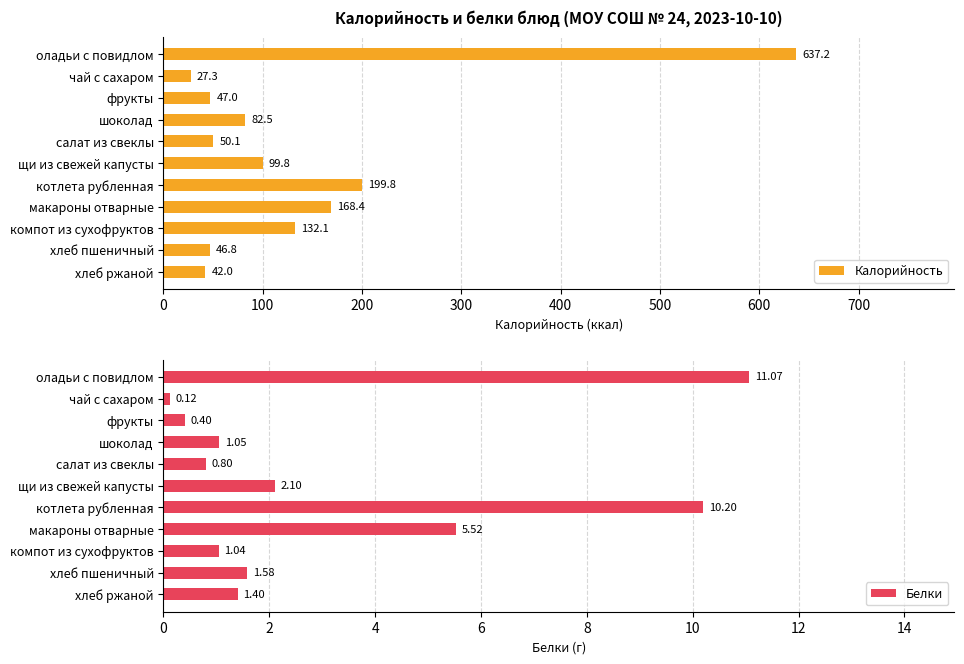

What are all the series names shown in the legend?

Калорийность, Белки